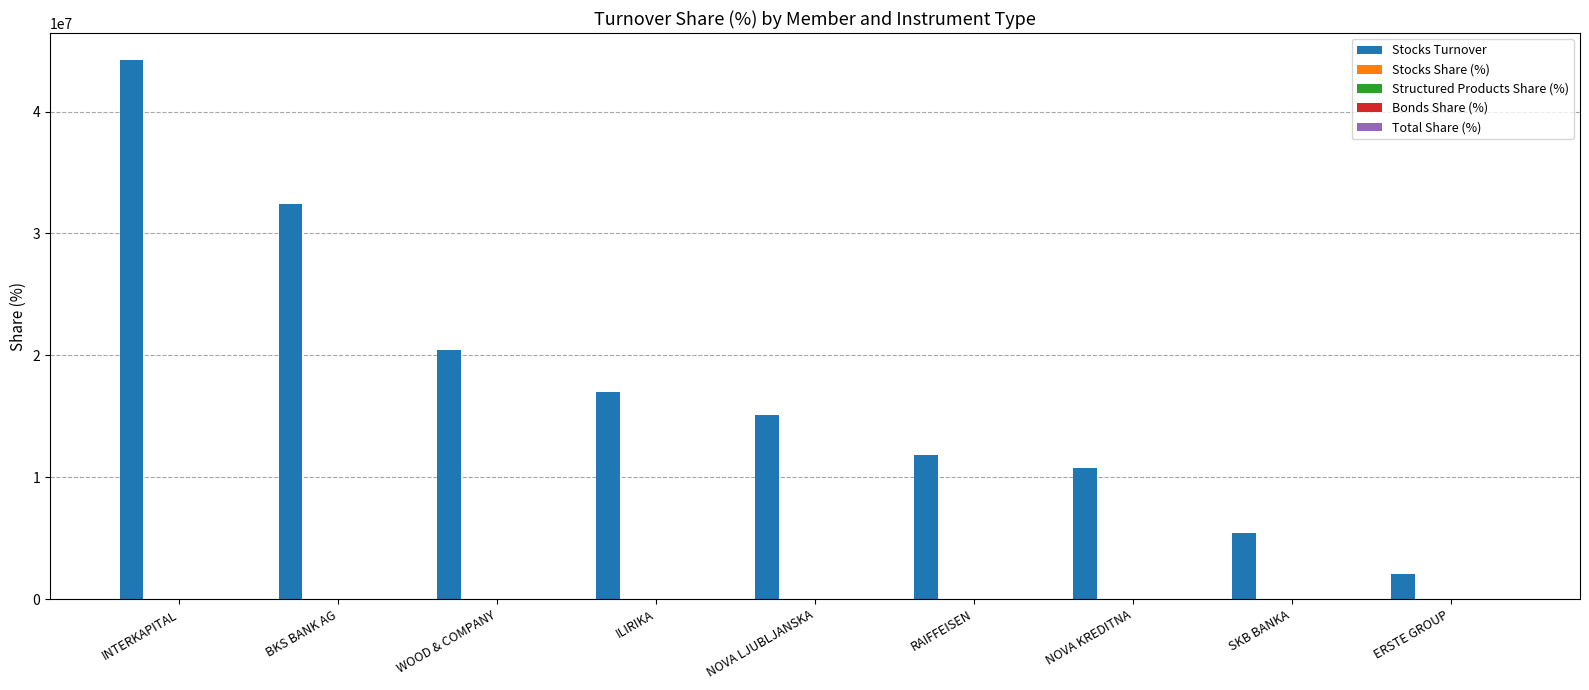

How many groups of bars are there?

9